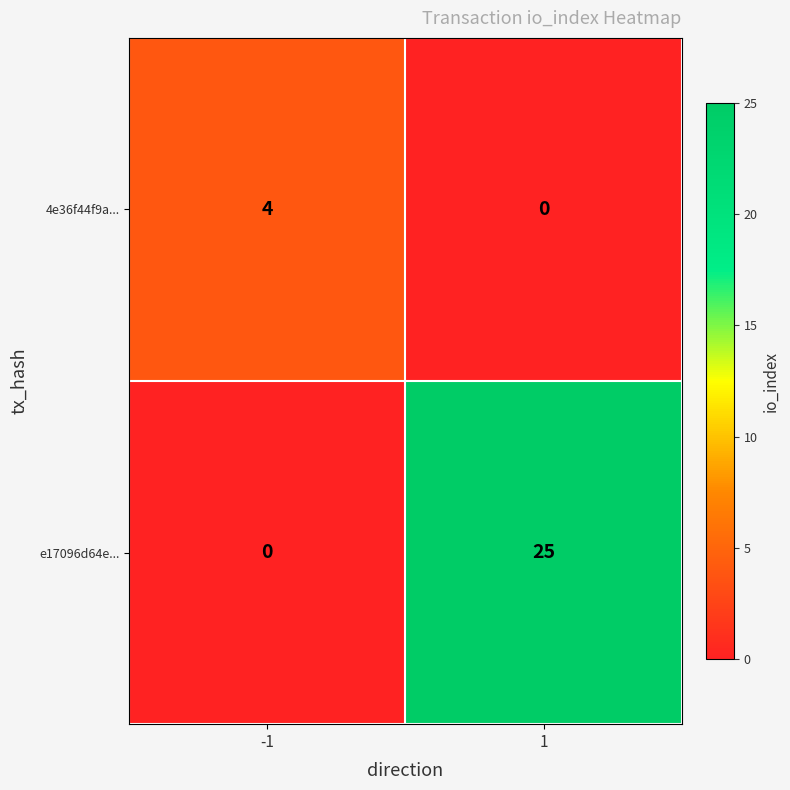

Which series changed the most between -1 and 1?

e17096d64e...